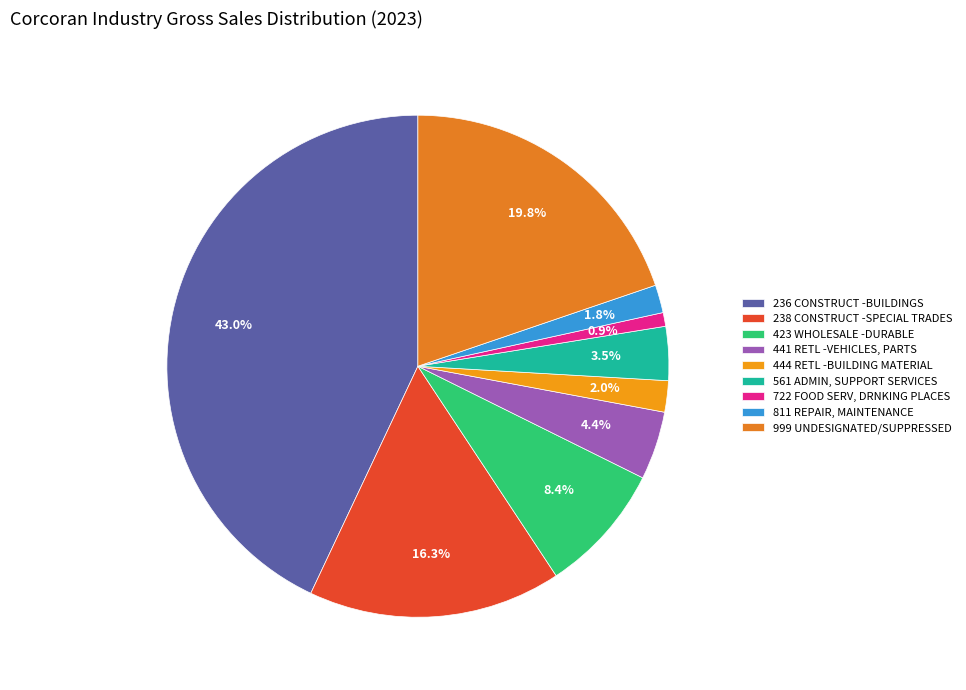

Which slice is the largest?

236 CONSTRUCT -BUILDINGS